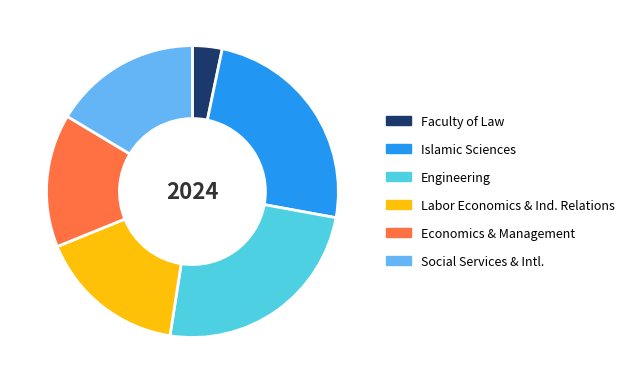

What is the smallest slice in the pie chart?

Faculty of Law